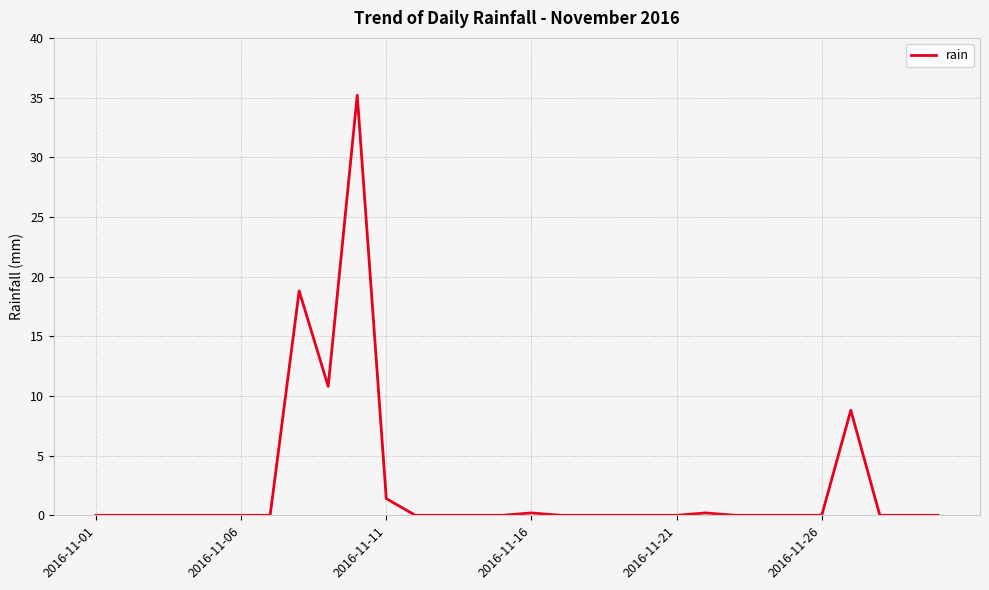

What is the difference between the maximum and minimum values?

35.2